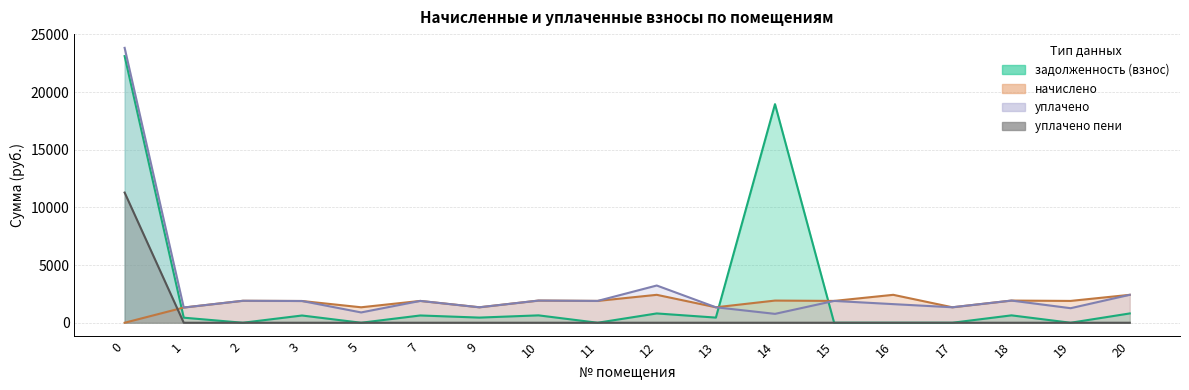

How many lines are shown in the chart?

3